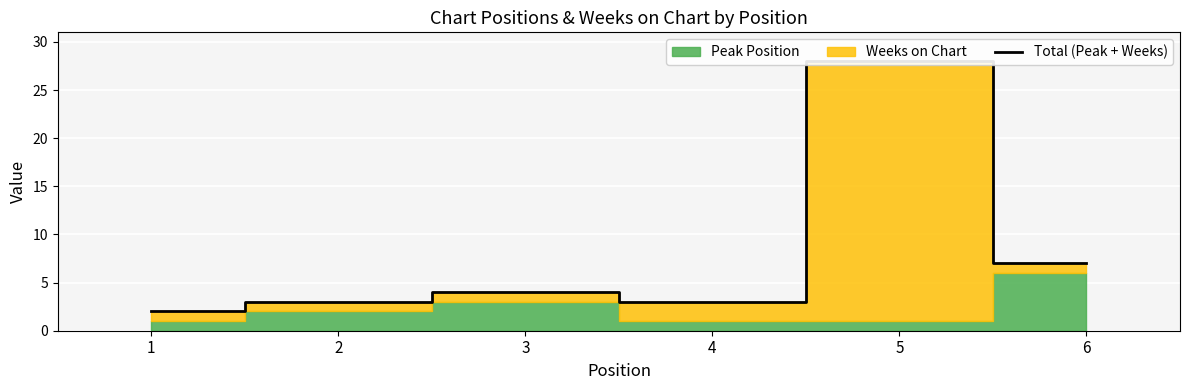

Reading right to left, list all the values displayed in this chart.

6=7	5=28	4=3	3=4	2=3	1=2